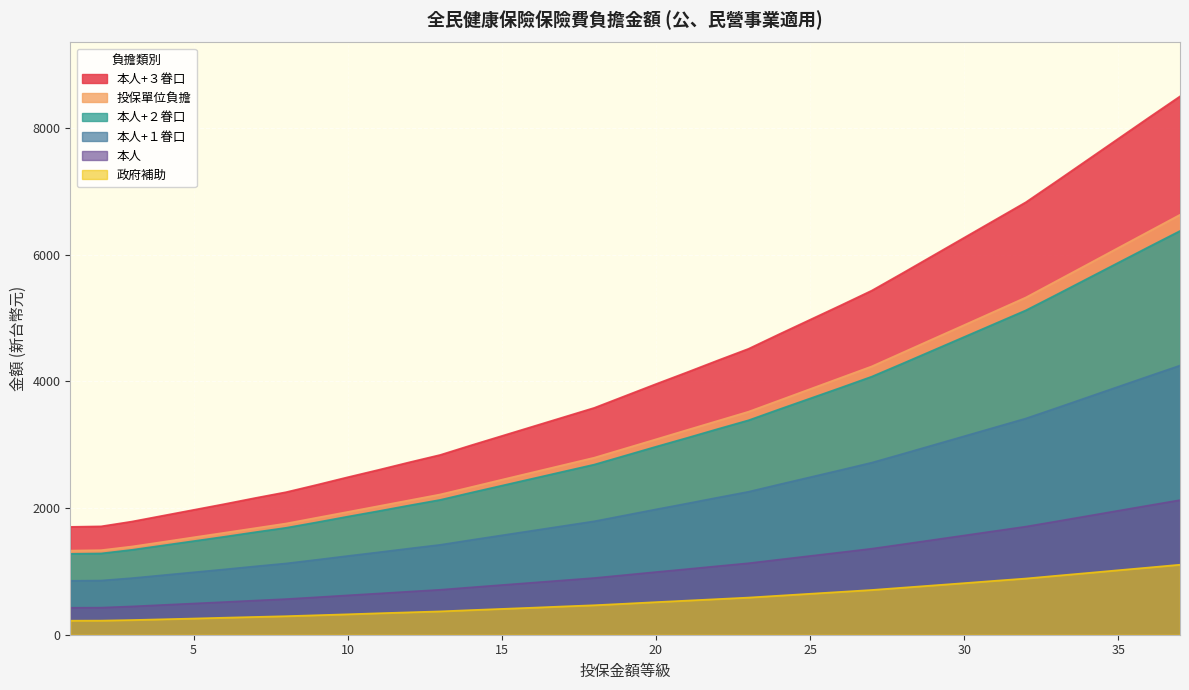

What is the difference between the highest and lowest values at 2?

1489